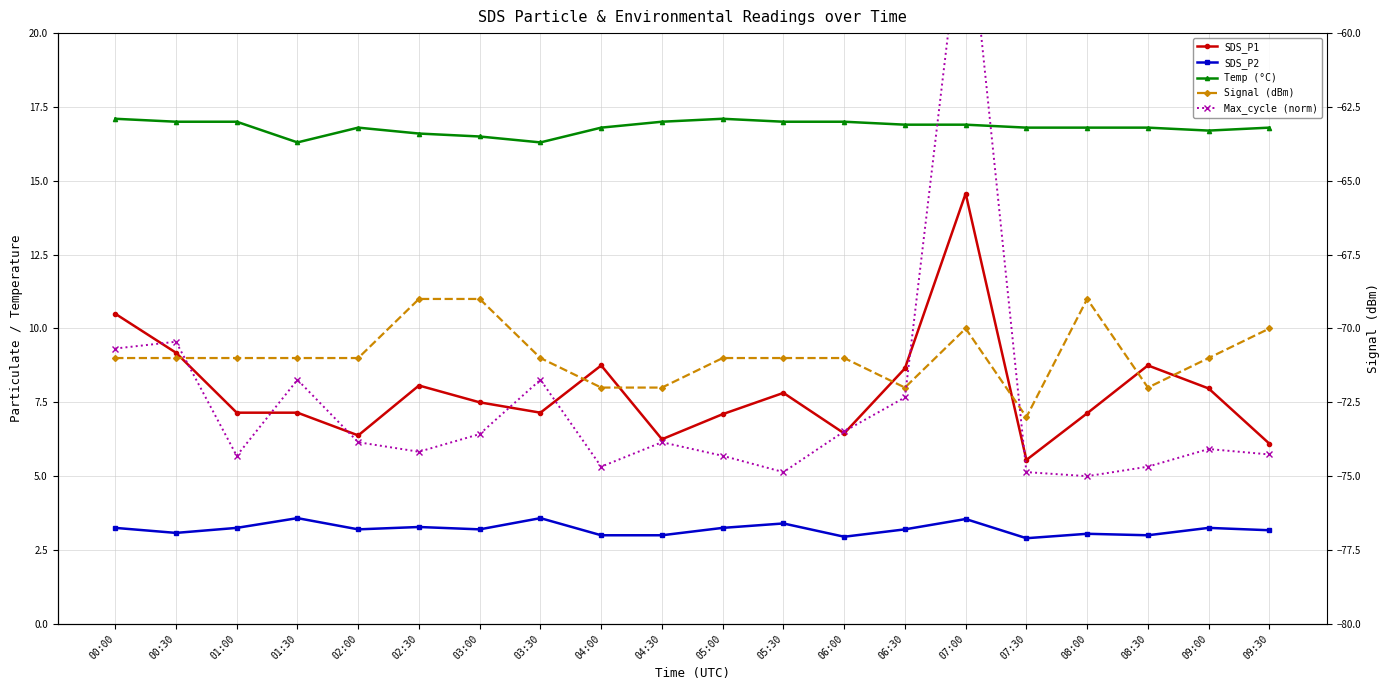

Where does the SDS_P2 series first go above 3?

00:00